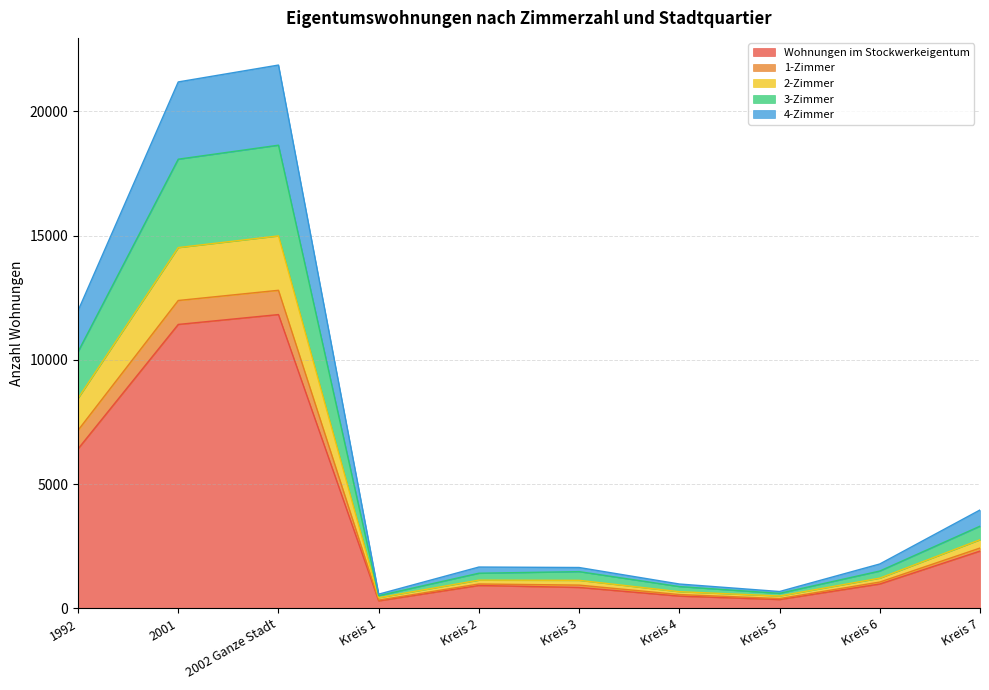

What position from the right is 2001?

9